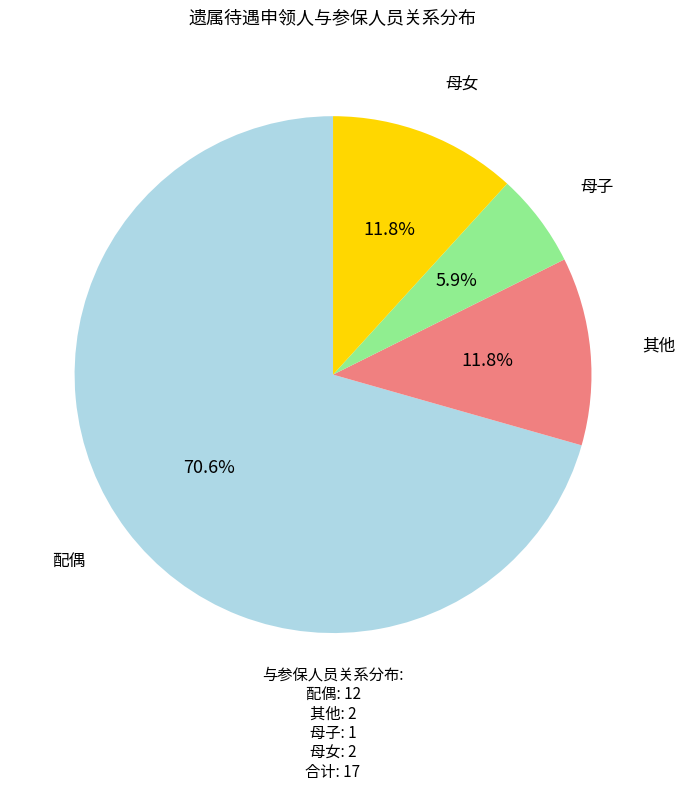

How many slices are in this pie chart?

4